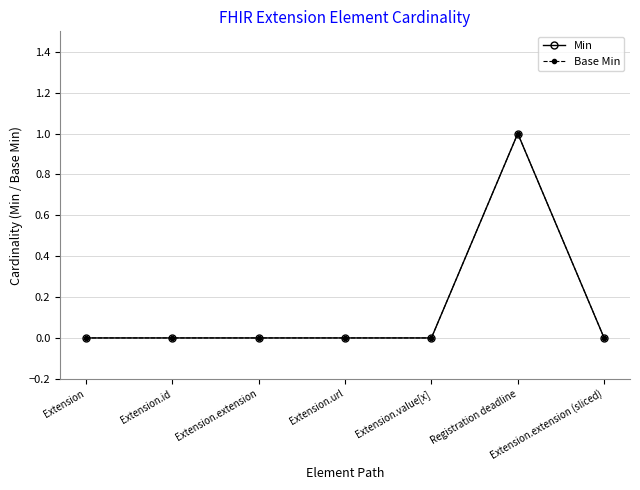

True or false: Base Min and Min intersect in this chart.

False